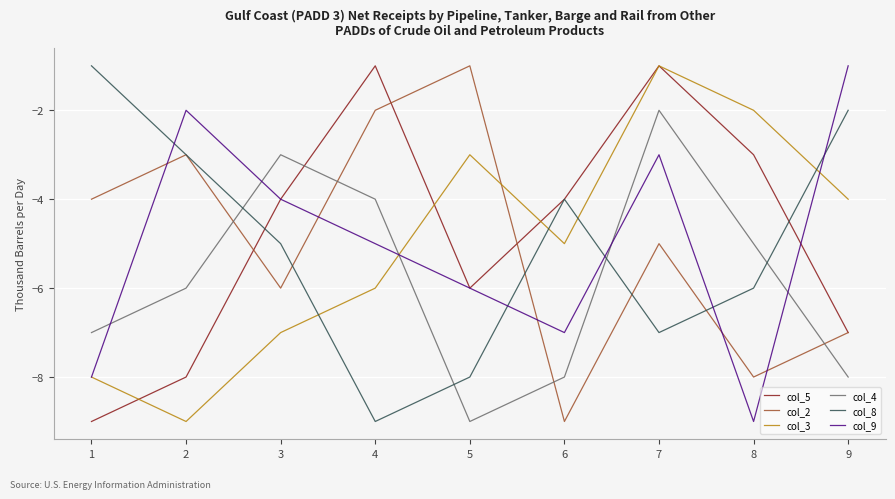

True or false: col_9 and col_5 cross at least once.

True